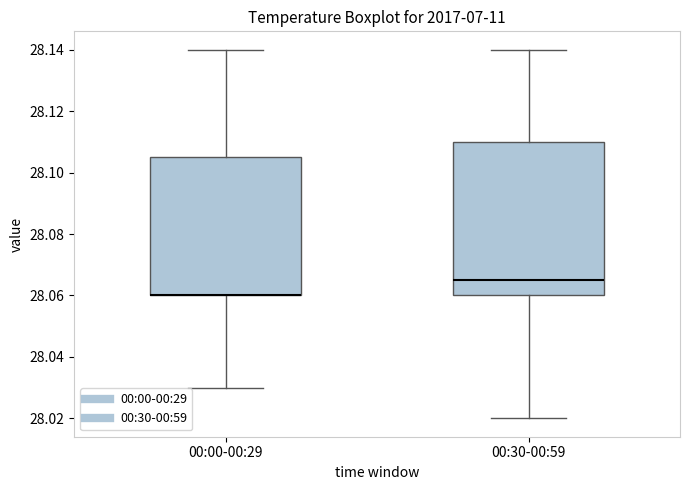

Reading left to right, read every box against the y-axis: the position of its median line, the range the box covers, and the ends of its whiskers. The values are not printed on the chart, so give them approximately, as read against the axis.

00:00-00:29: median 28.060 (drawn on the box's lower edge), box 28.060 to 28.106, whiskers 28.030 to 28.140
00:30-00:59: median 28.066, box 28.060 to 28.110, whiskers 28.020 to 28.140